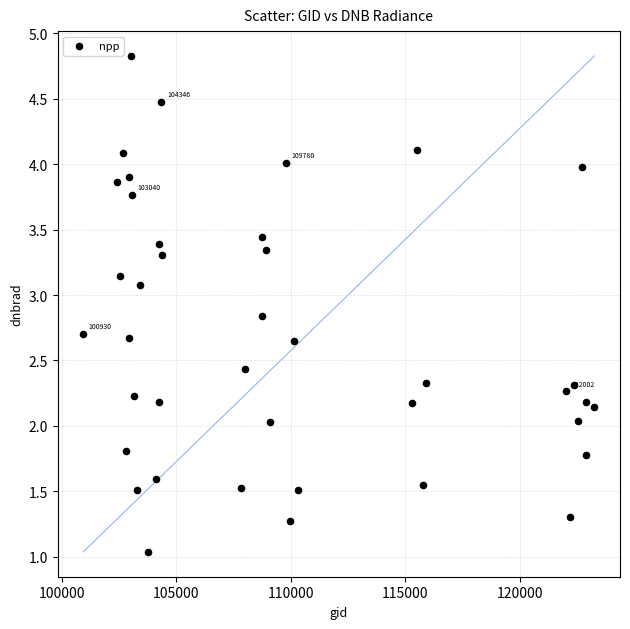

What is the range of Y values (max minus min)?

3.8